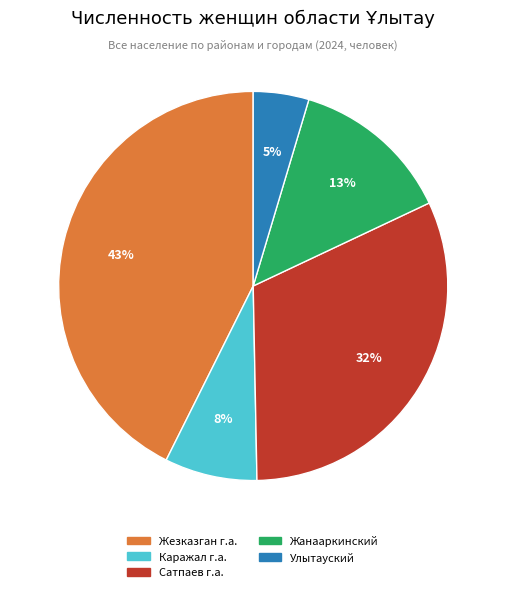

Which slice is the smallest?

Улытауский